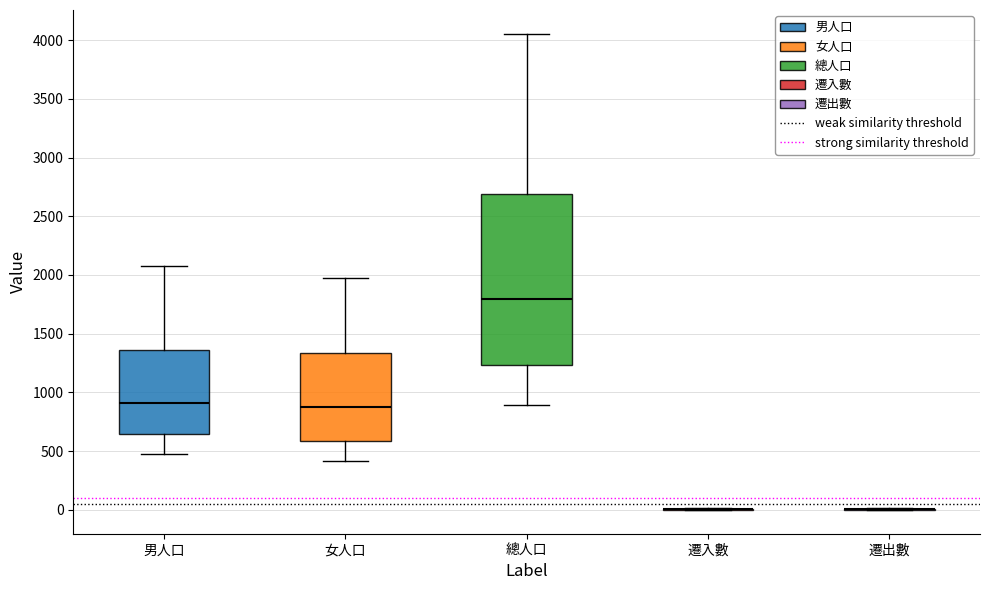

Where does the median line of the box for 男人口 sit on the y-axis? The values are not printed on the chart, so give them approximately, as read against the axis.

900